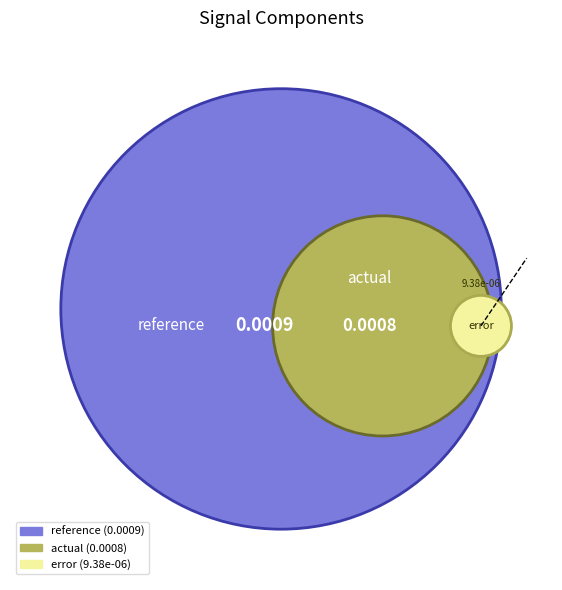

Which category has the smallest portion of the pie?

error